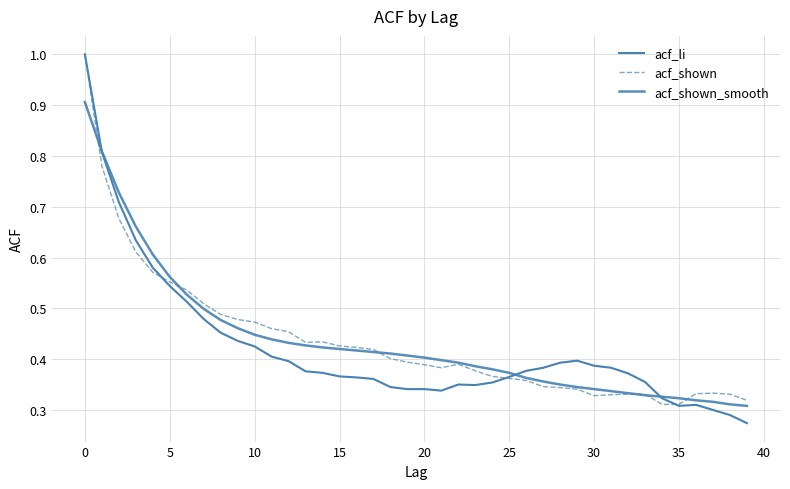

How many lines are shown in the chart?

3